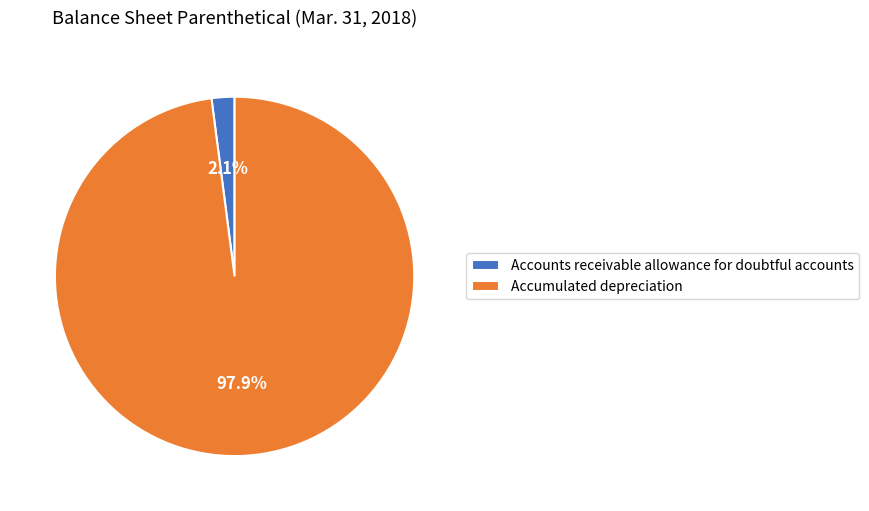

What percentage is the Accounts receivable allowance for doubtful accounts slice, to the nearest percent?

2%